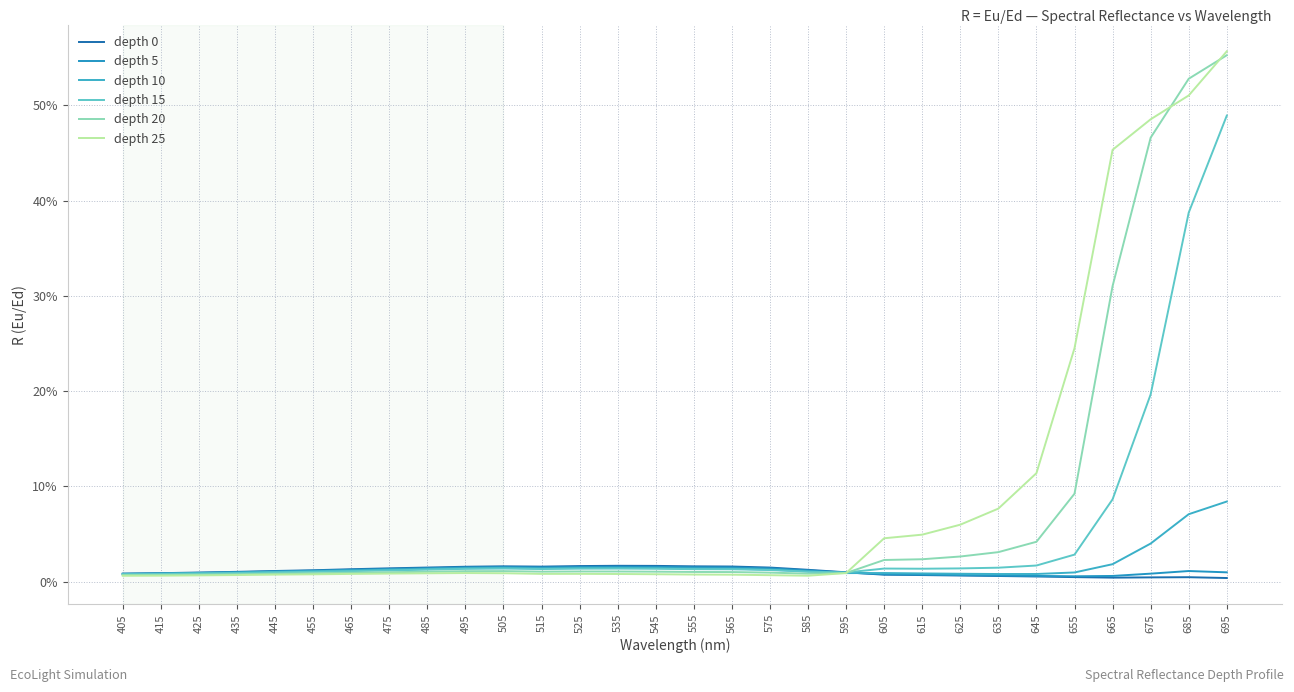

Is the value of depth 20 at 535 greater than the value of depth 0 at 585?

No